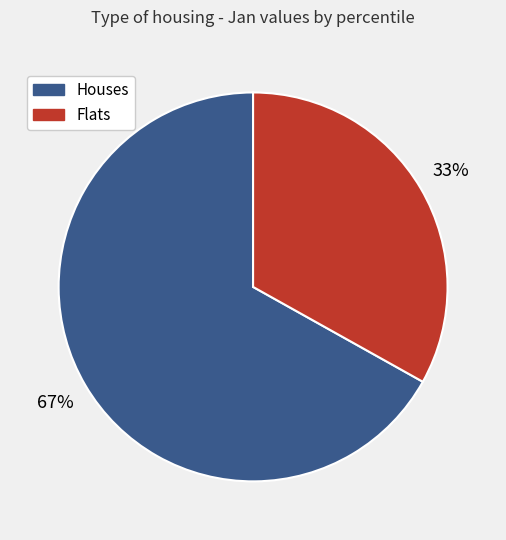

To the nearest percent, what is the difference between the largest and smallest slice percentages?

34%